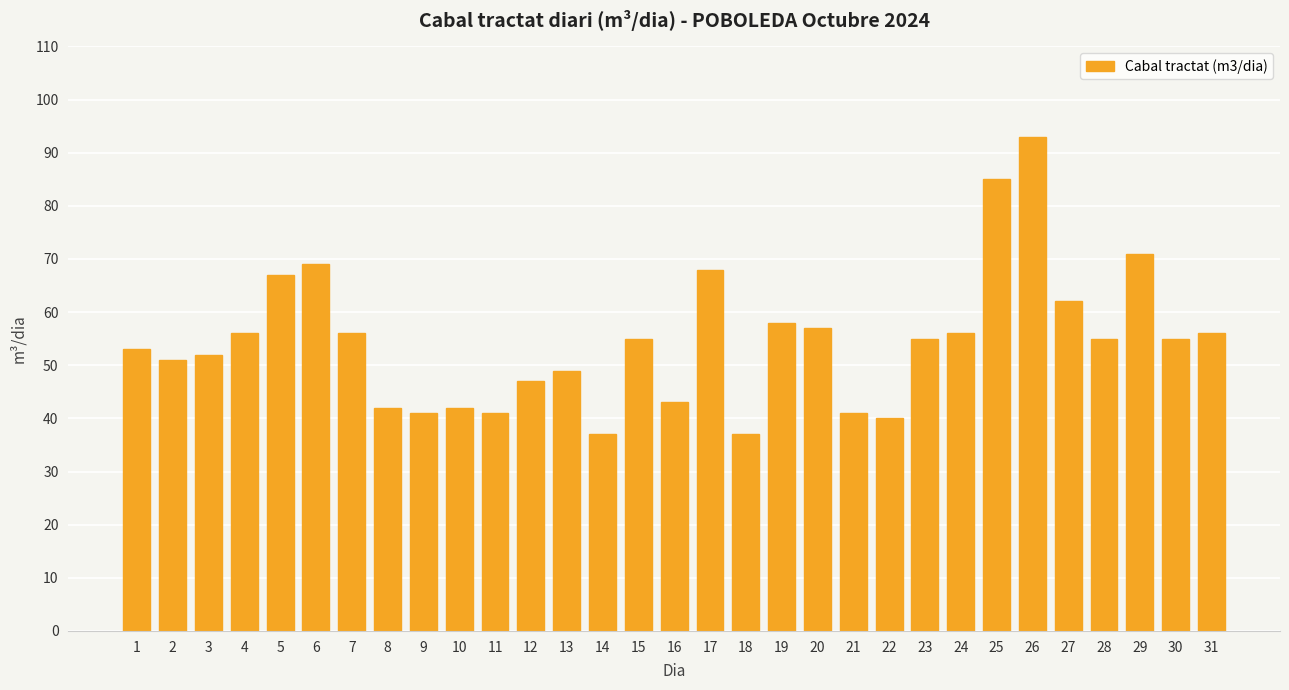

What is the average value?

55